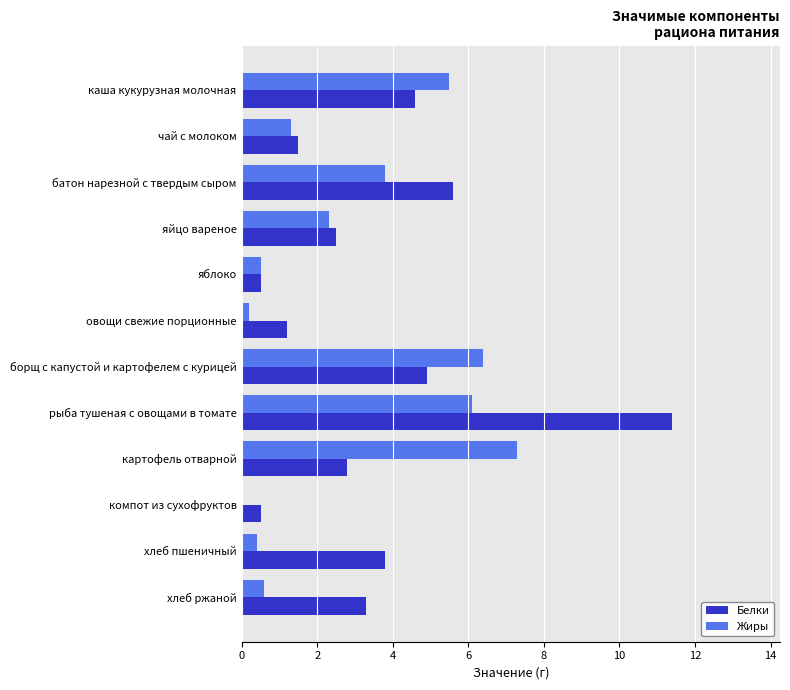

Is it true that Жиры equals 1.2 at яйцо вареное?

False